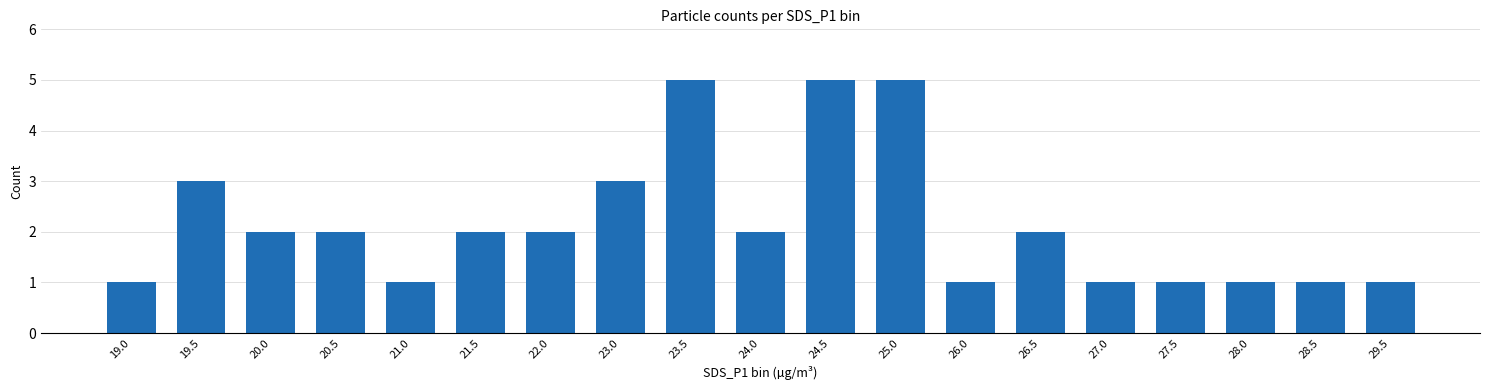

What is the change in value from 21.0 to 26.5?

+1